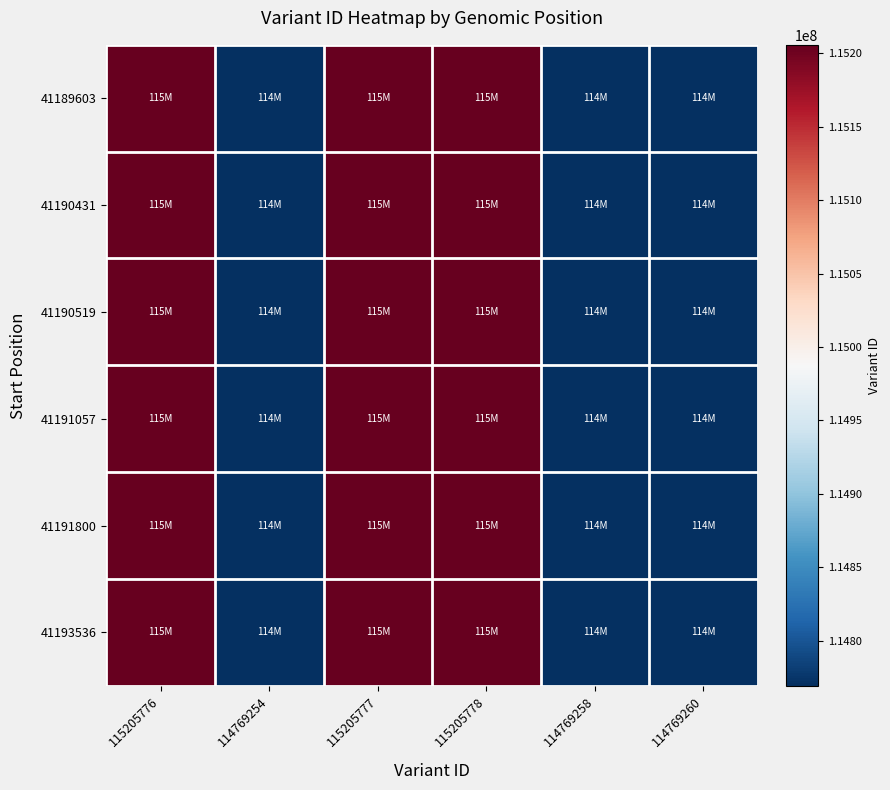

Rank the series at 115205776 from lowest to highest value.

41189603, 41190431, 41190519, 41191057, 41191800, 41193536